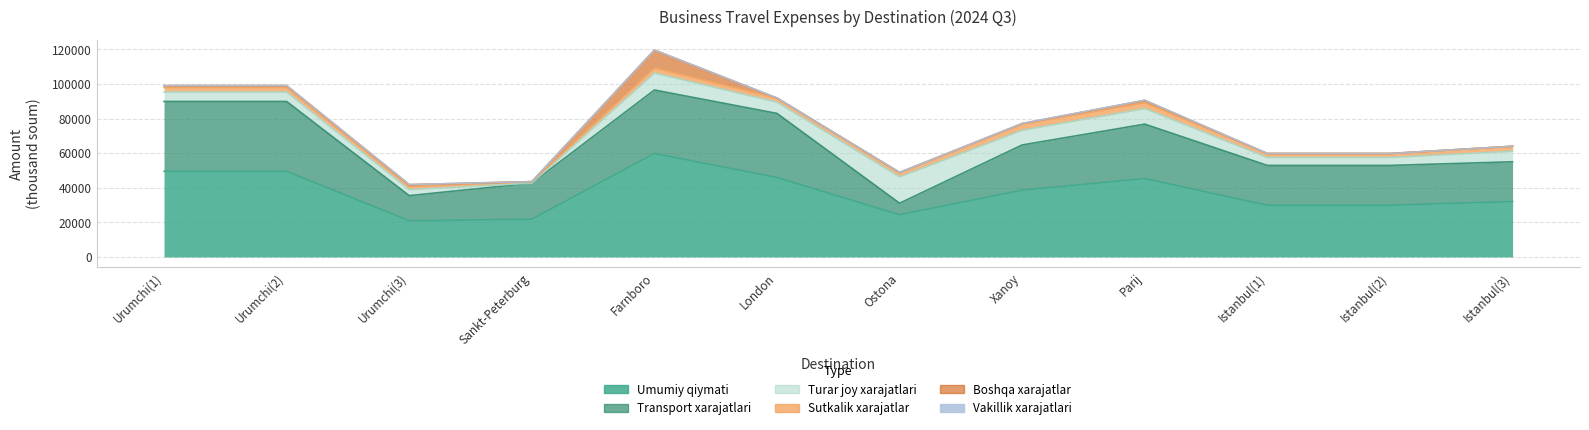

Which series has the largest total across all categories?

Umumiy qiymati